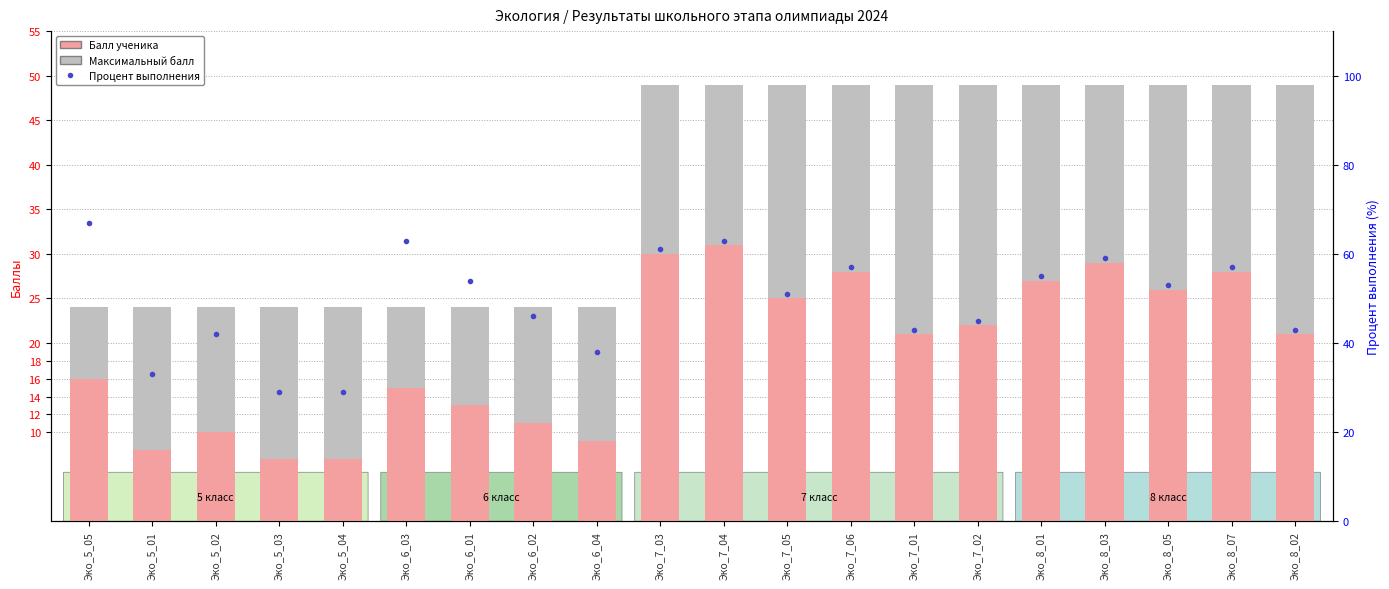

How many groups of bars are there?

20